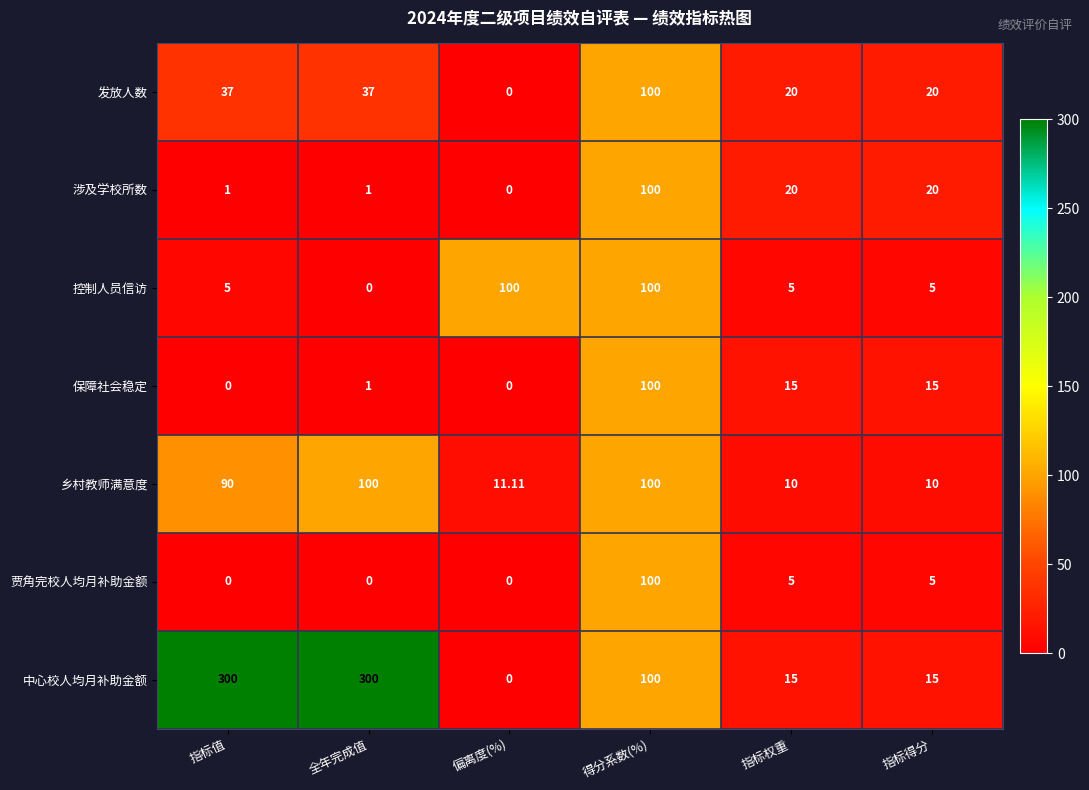

Where does the 贾角完校人均月补助金额 series first go above 5?

得分系数(%)